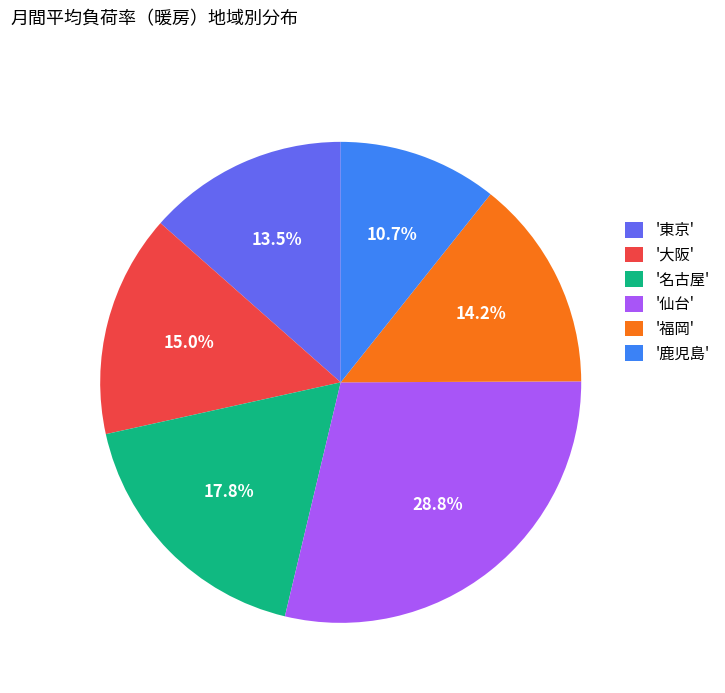

What is the total percentage of '名古屋' and '福岡'?

32.0%